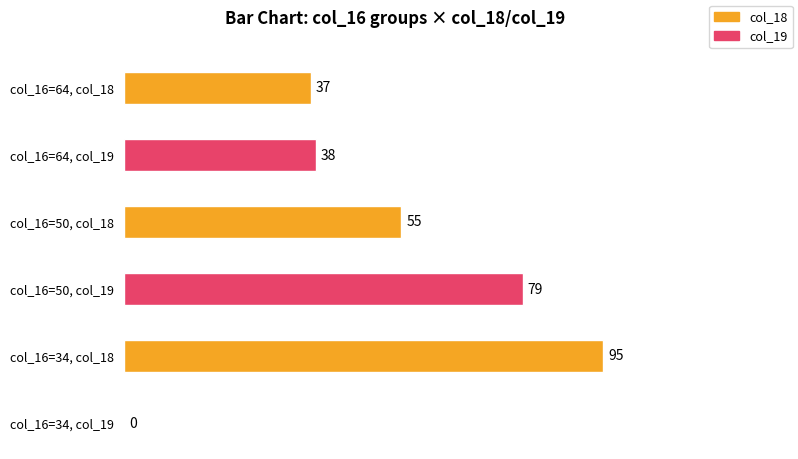

Is it true that col_18 equals 55 at 50?

True